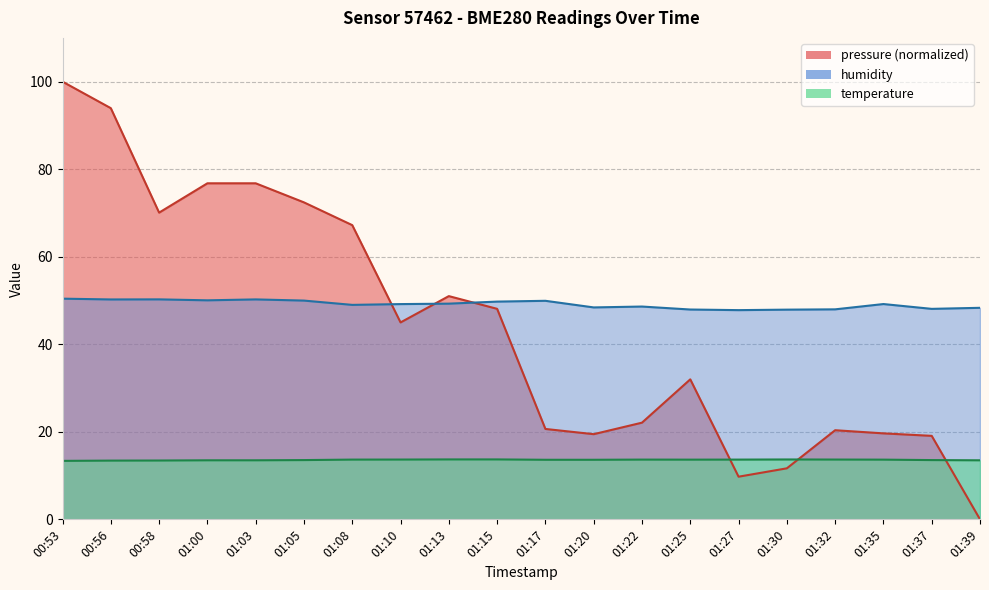

What is the total value across all series at 00:53?

163.8